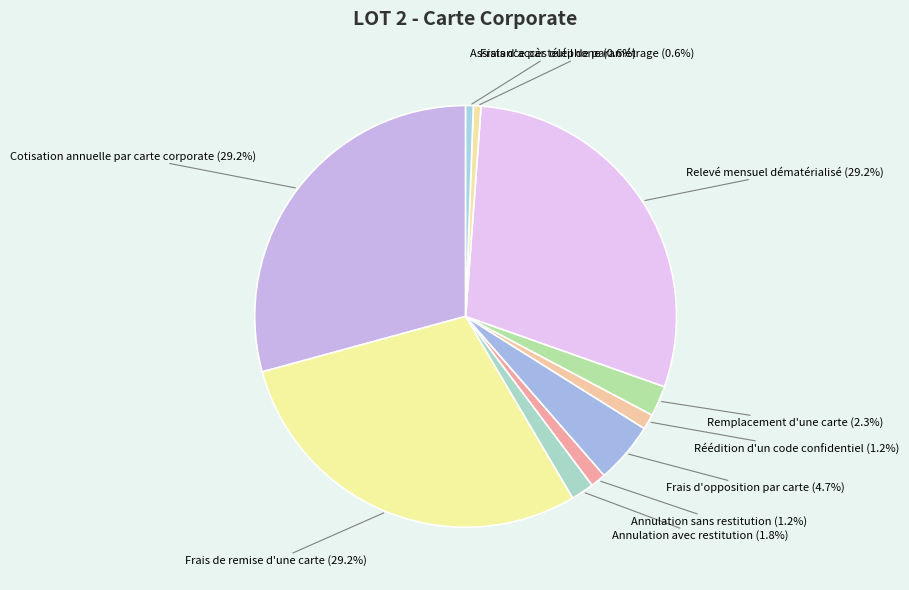

Does any single category account for the majority?

No